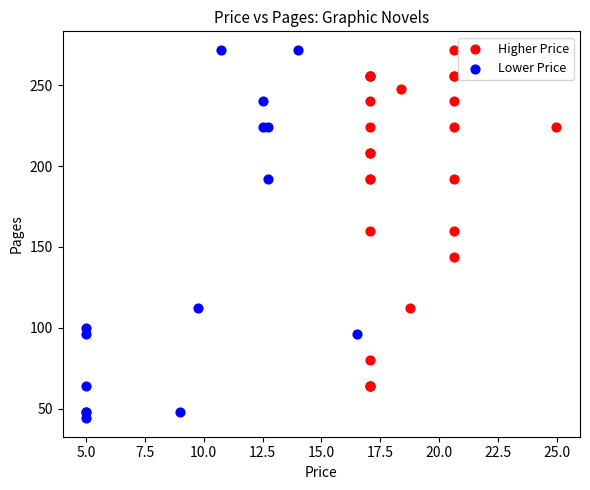

Which series reaches the minimum Y coordinate?

Lower Price